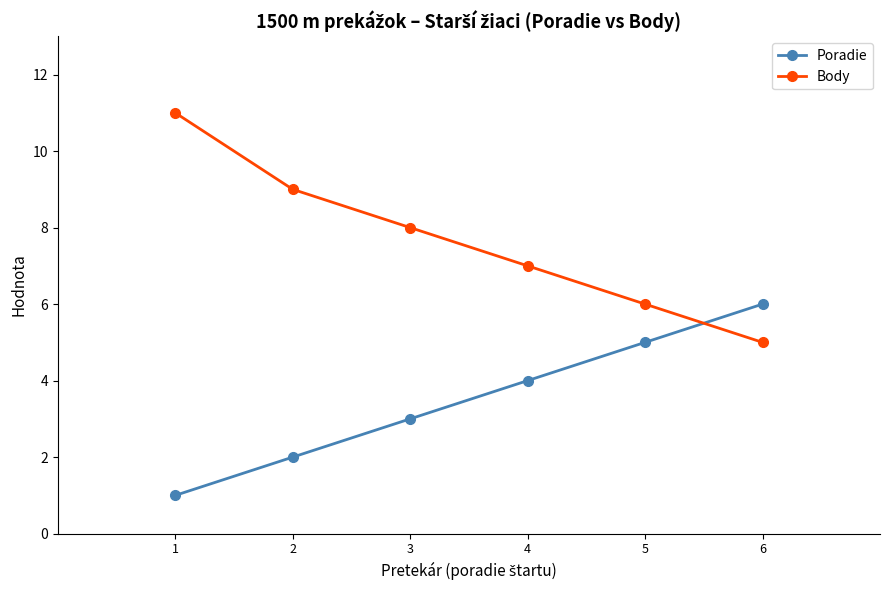

How many values in the Body series are below 8?

3